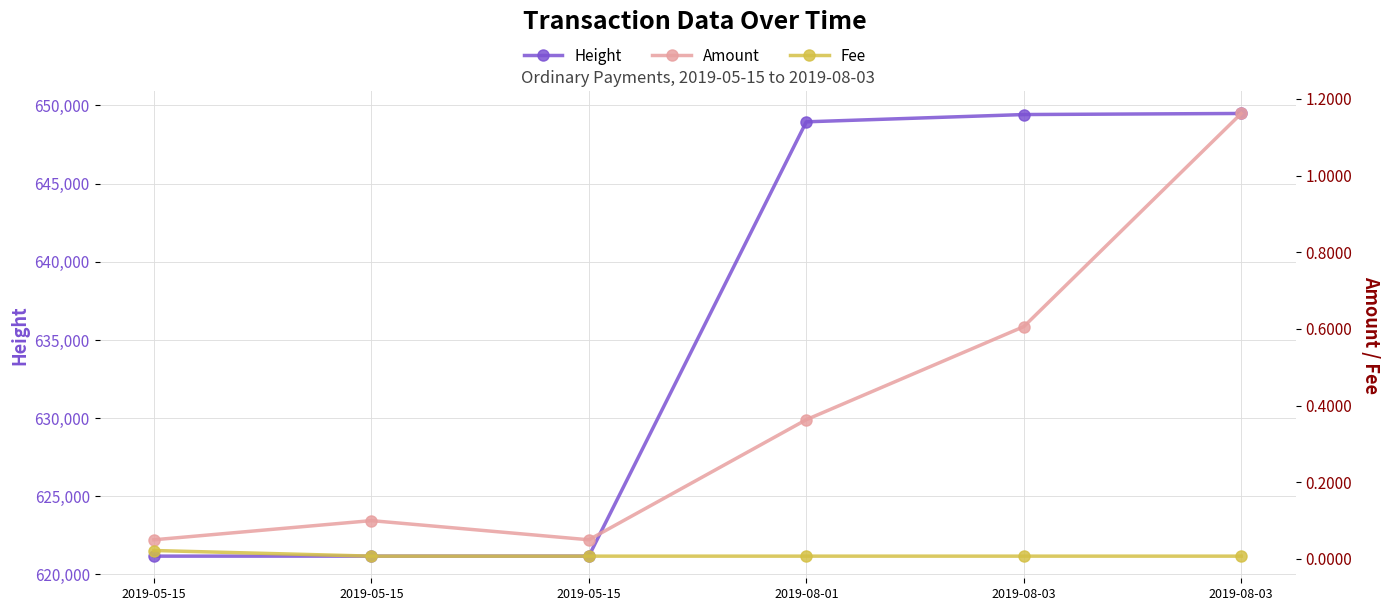

Is this an area chart (filled region under the line)?

No